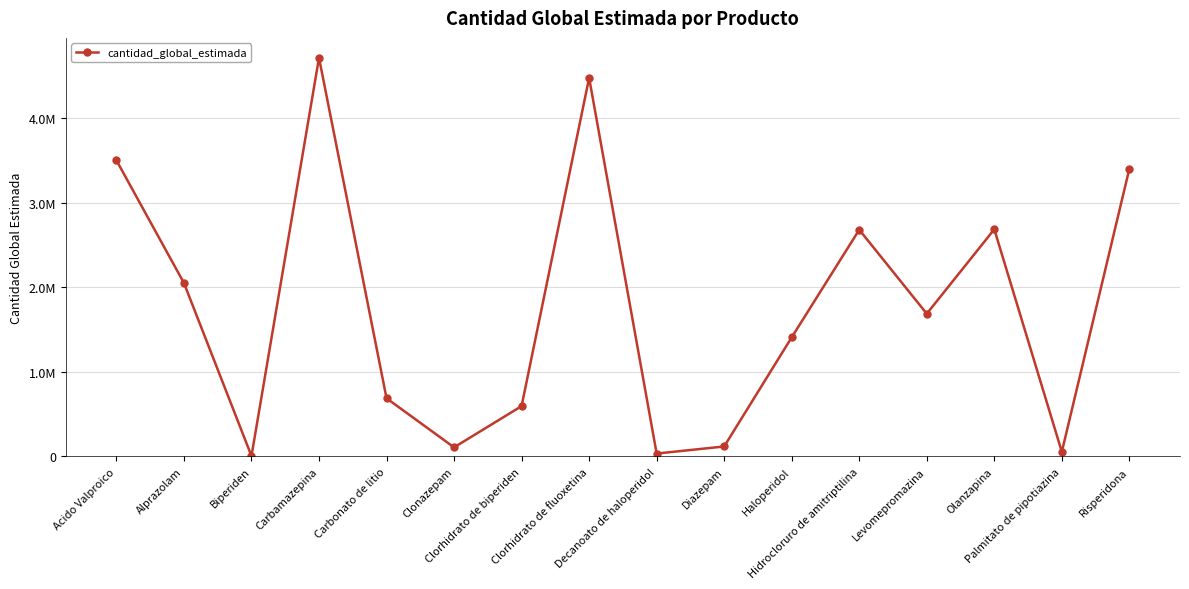

Is this an area chart (filled region under the line)?

No